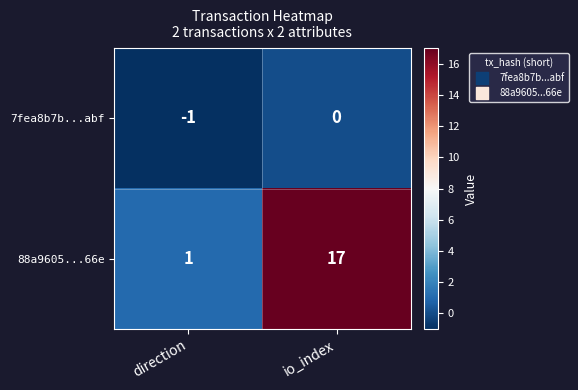

List the series in order of their overall mean, lowest first.

7fea8b7b...abf, 88a9605...66e